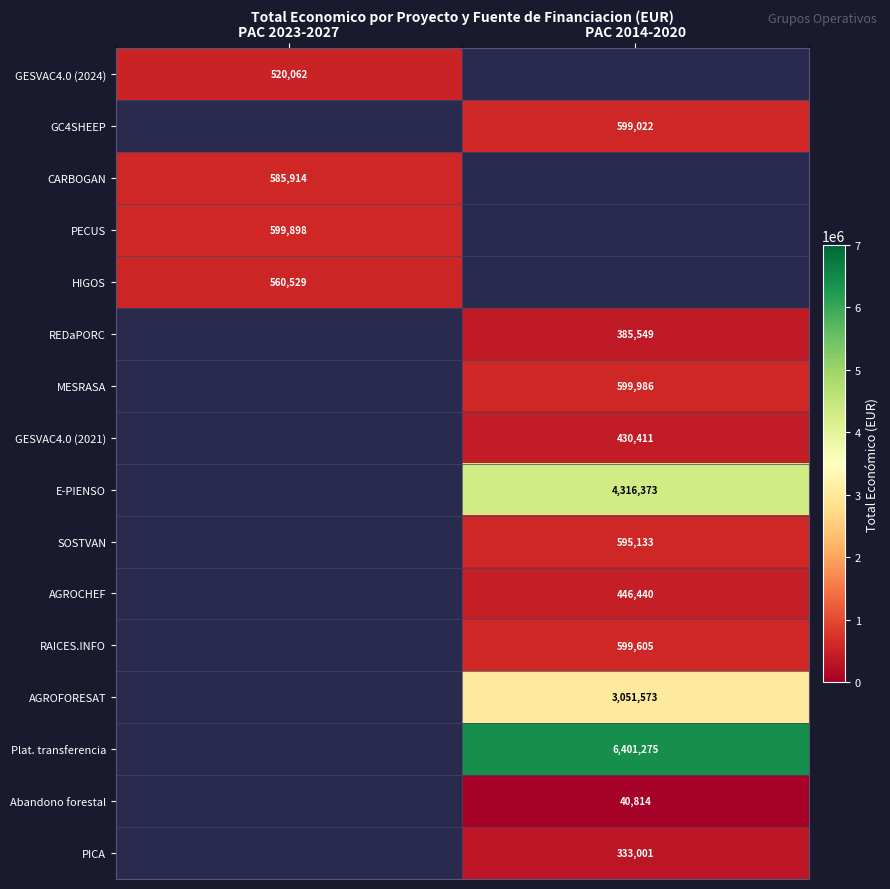

Which label corresponds to the largest value in the chart?

PAC 2014-2020